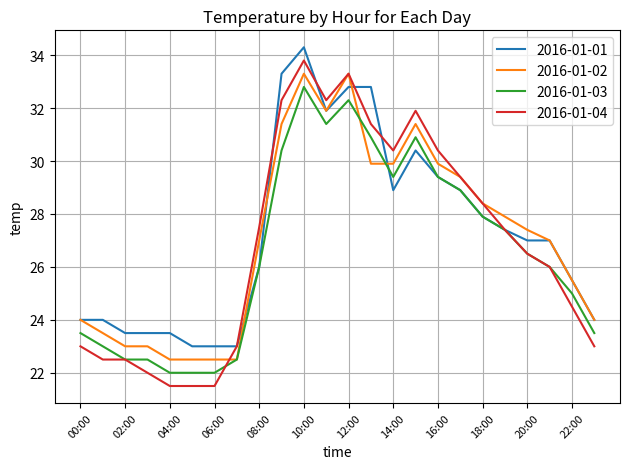

What is the greatest value displayed?

34.3